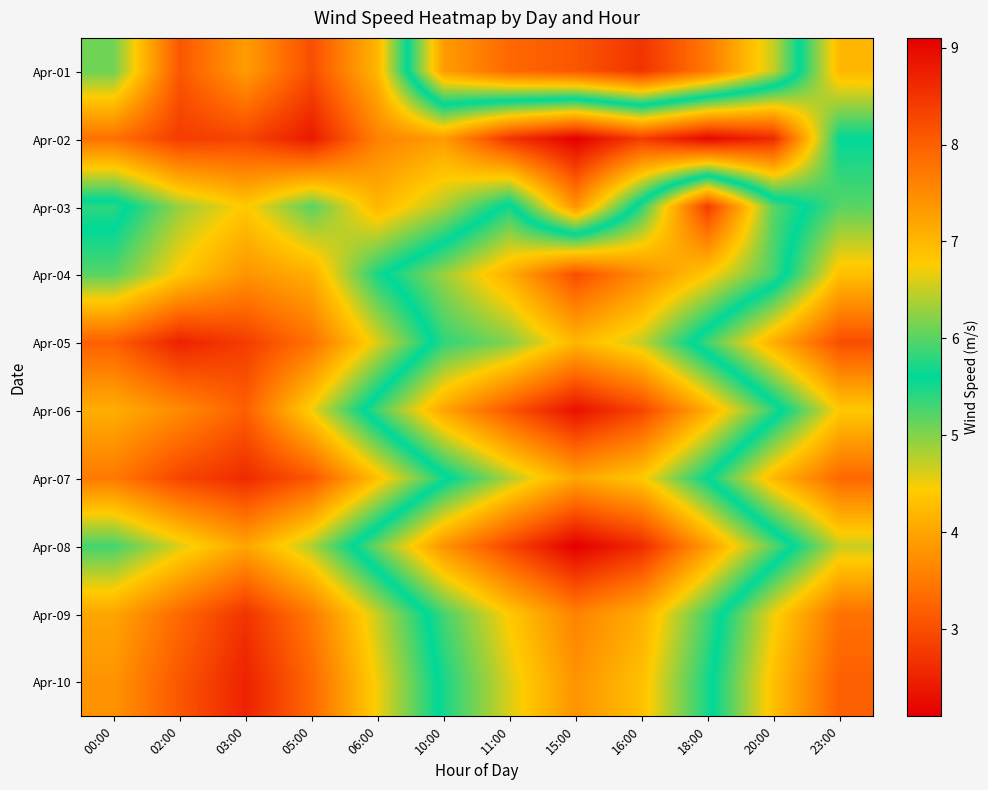

What is the smallest value displayed?

2.1